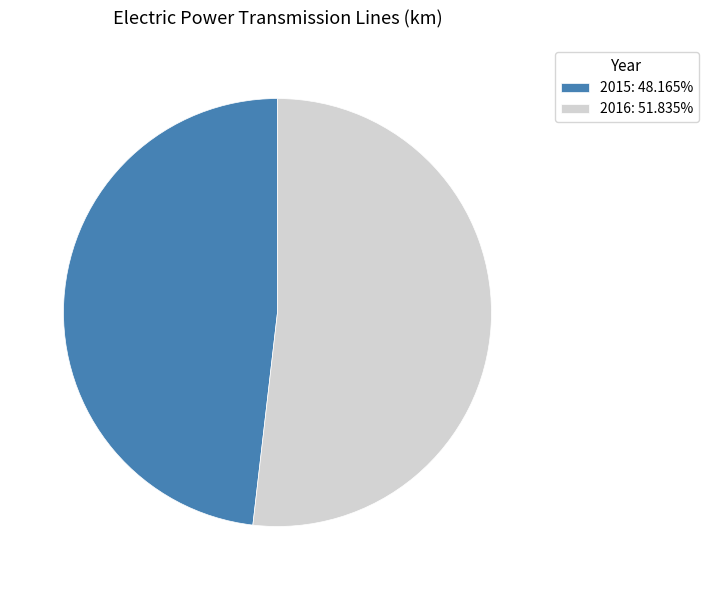

Does 2015 account for over 50% of the chart?

No